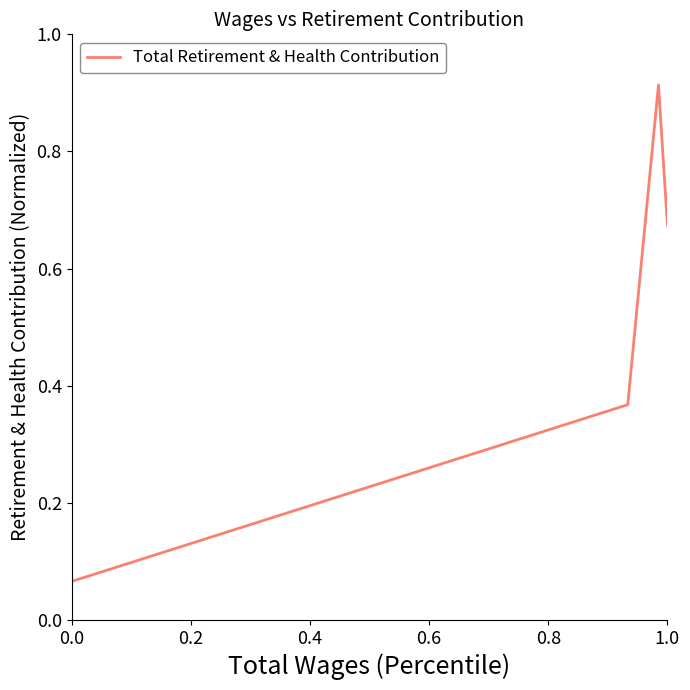

True or false: there are more than 1 points higher than both neighbors.

False